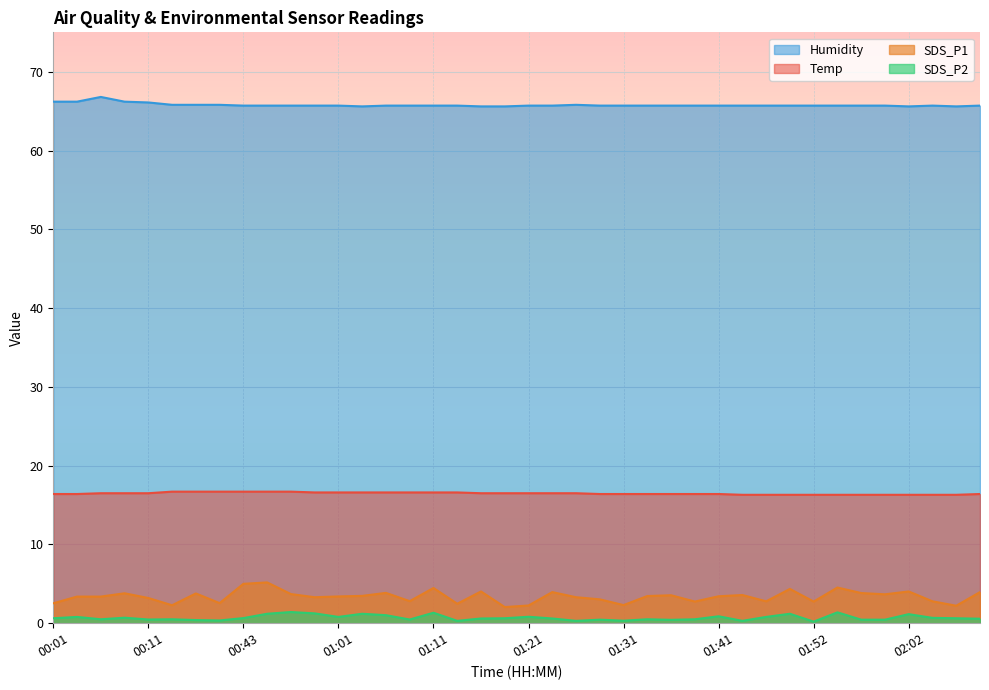

Which series has the largest total across all categories?

Humidity